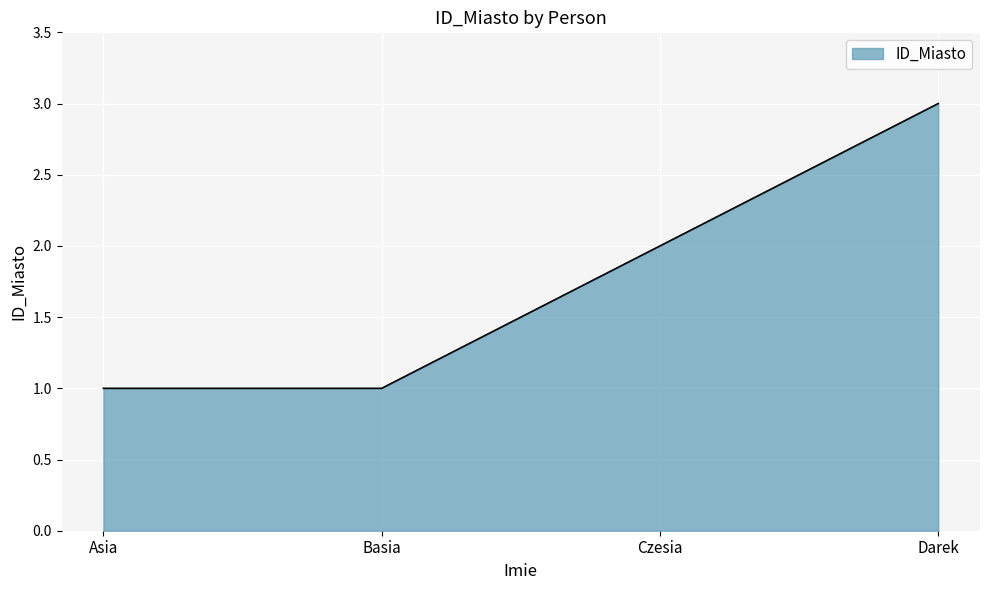

What position from the left is Basia?

2